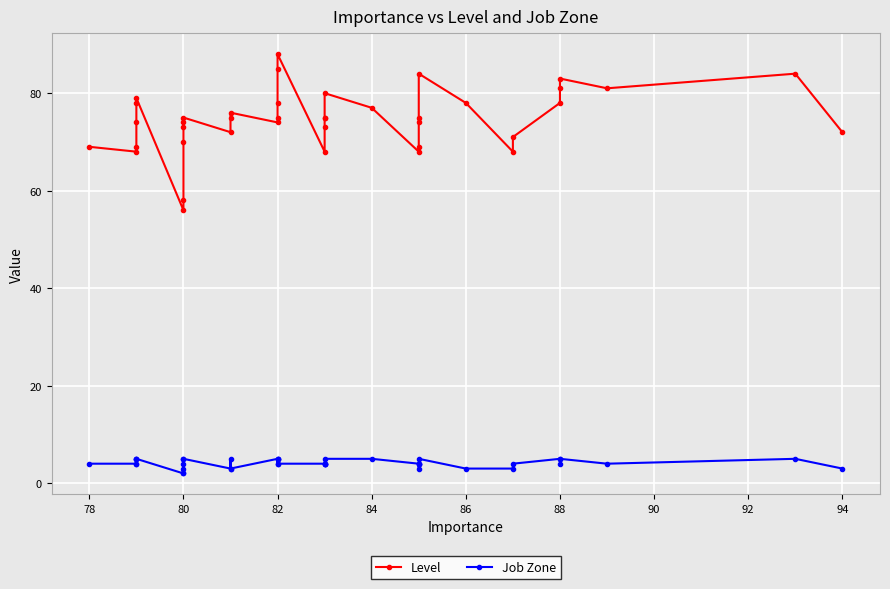

At which category does Job Zone reach its first local valley?

80